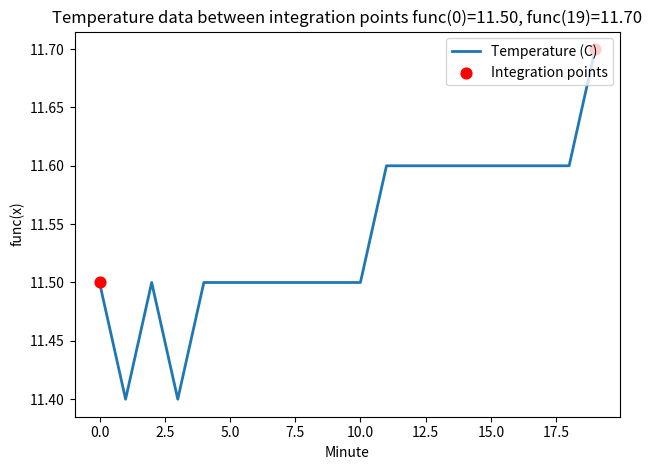

What is the smallest value displayed?

11.4